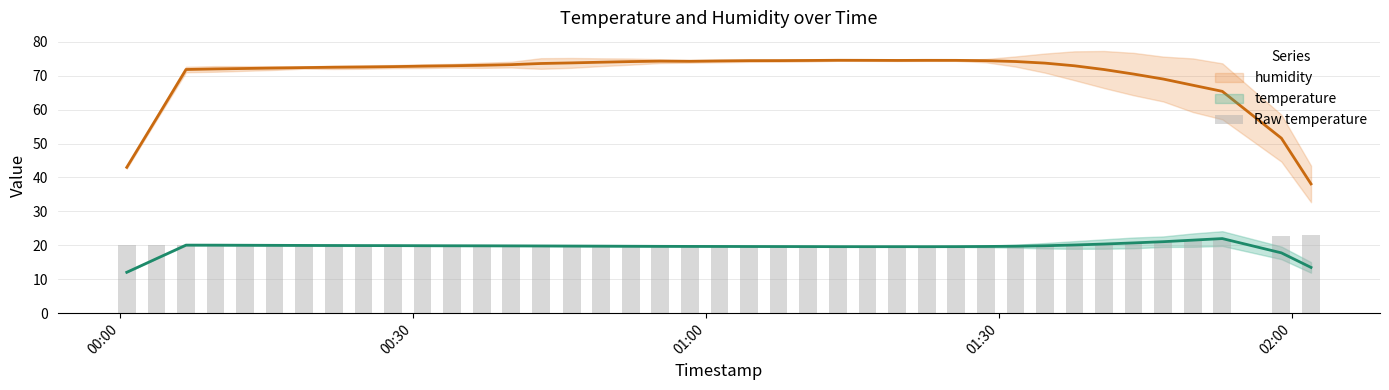

The value of humidity at 2022-07-25T00:31:01 is 47.5. True or false?

False